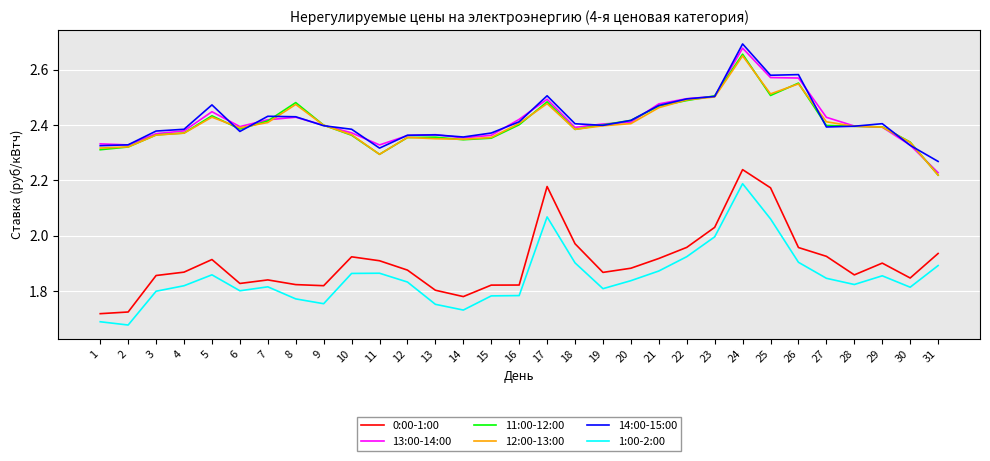

What are all the series names shown in the legend?

0:00-1:00, 13:00-14:00, 11:00-12:00, 12:00-13:00, 14:00-15:00, 1:00-2:00